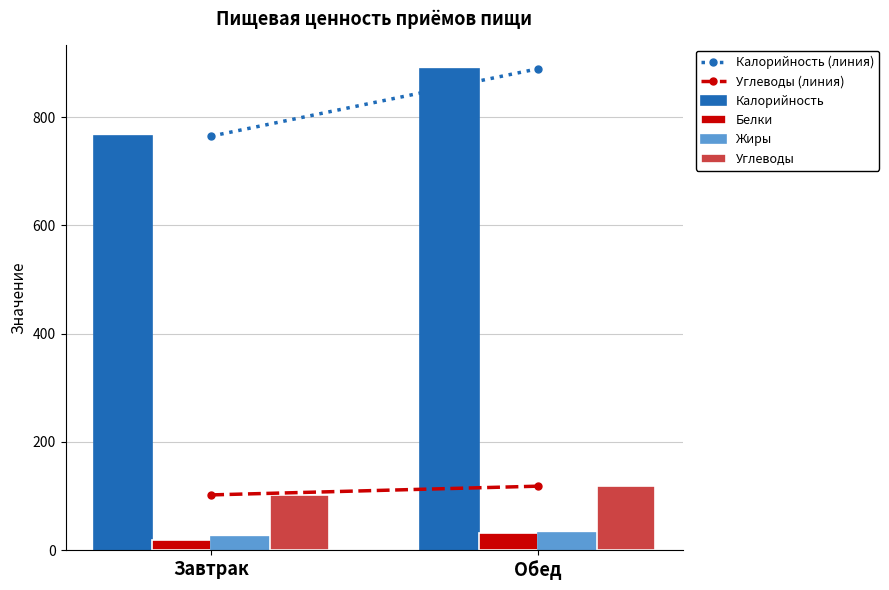

What is the difference between the highest and lowest values at Обед?

857.3